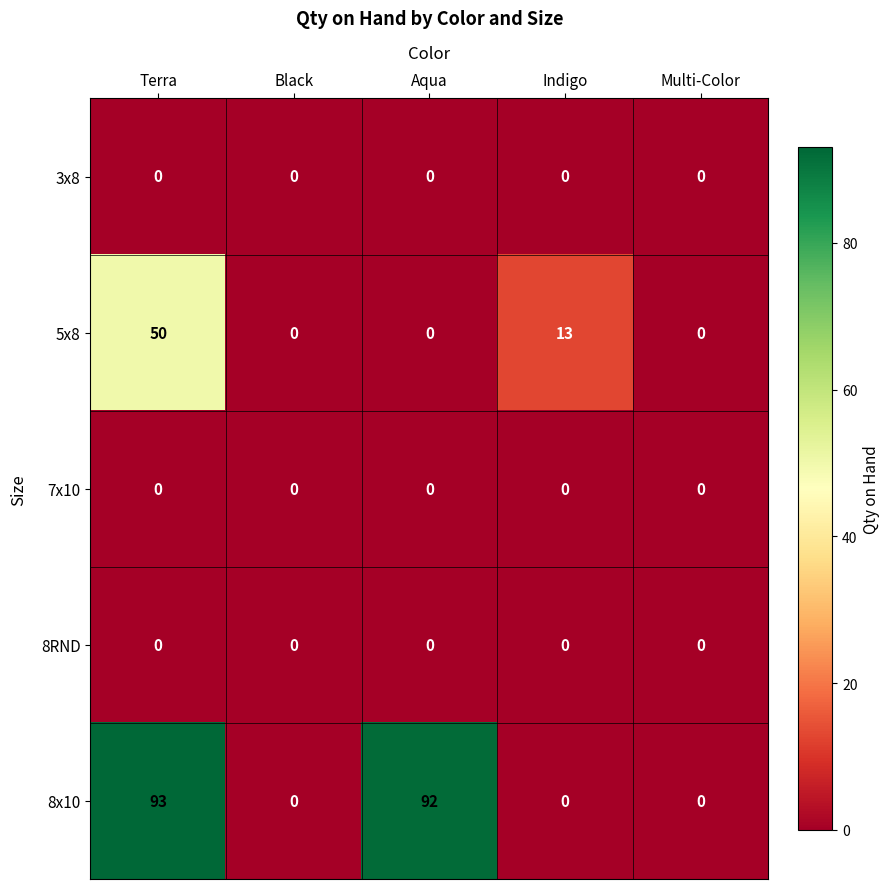

Count the number of categories in the chart.

5